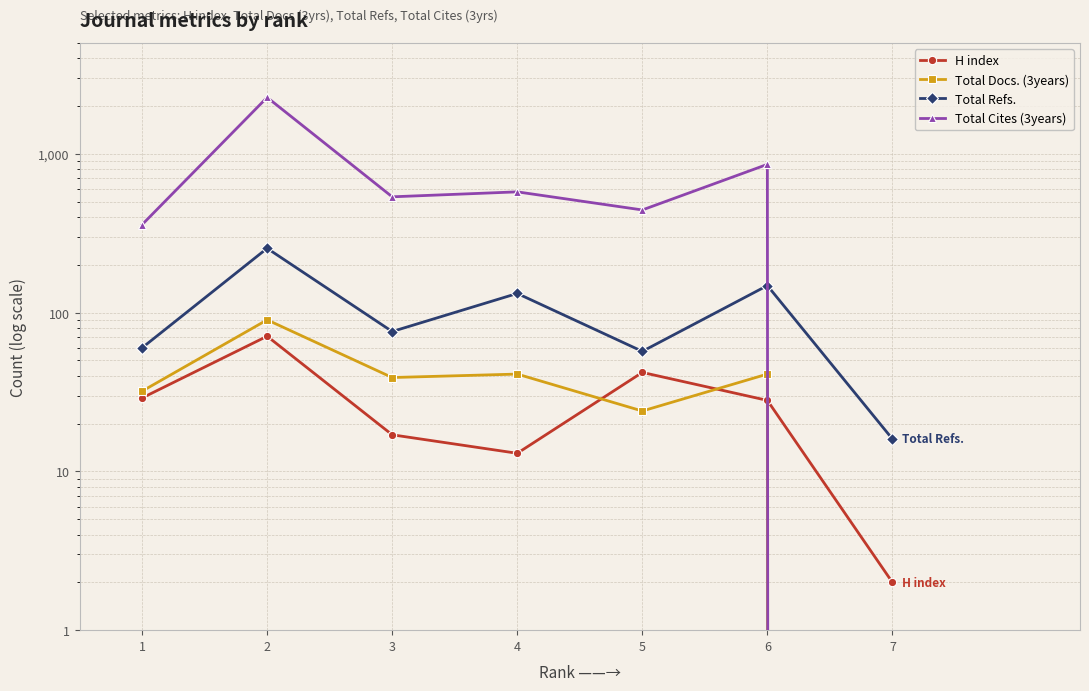

How many data points does each series have?

7